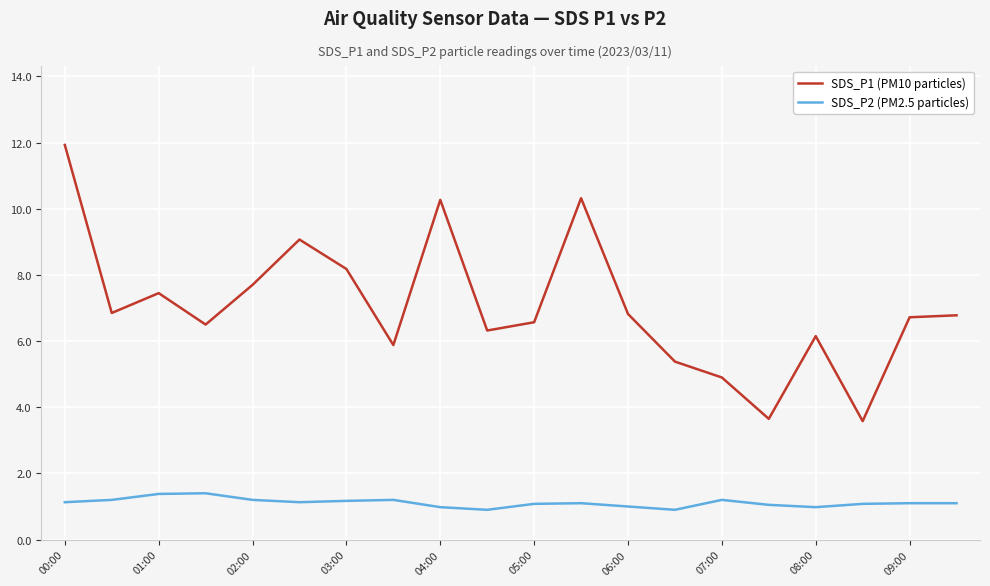

List the series in order of their overall mean, lowest first.

SDS_P2 (PM2.5 particles), SDS_P1 (PM10 particles)